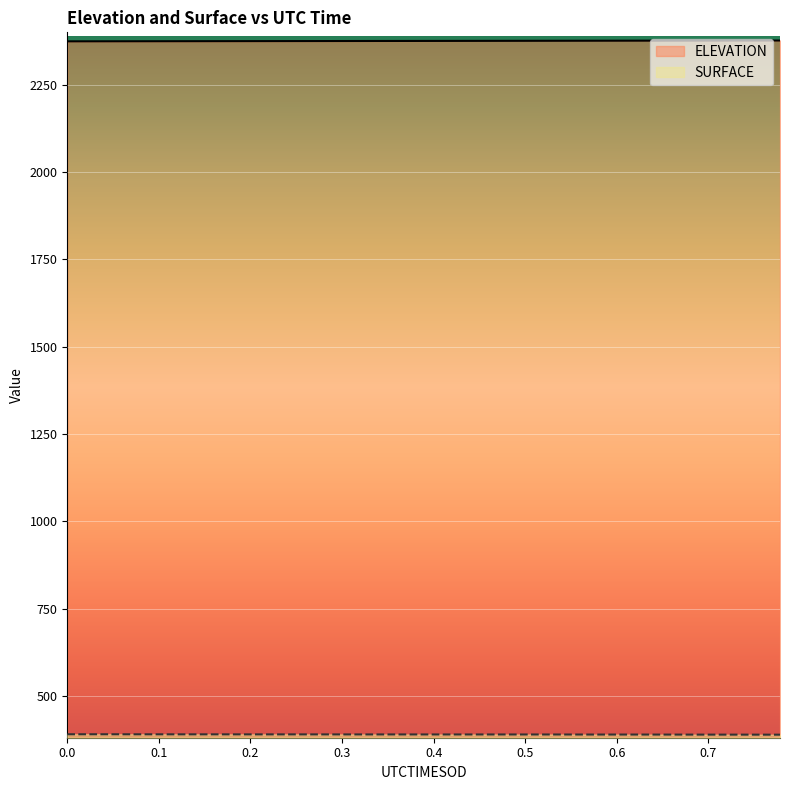

What is the sum of all SURFACE values?

7787.1